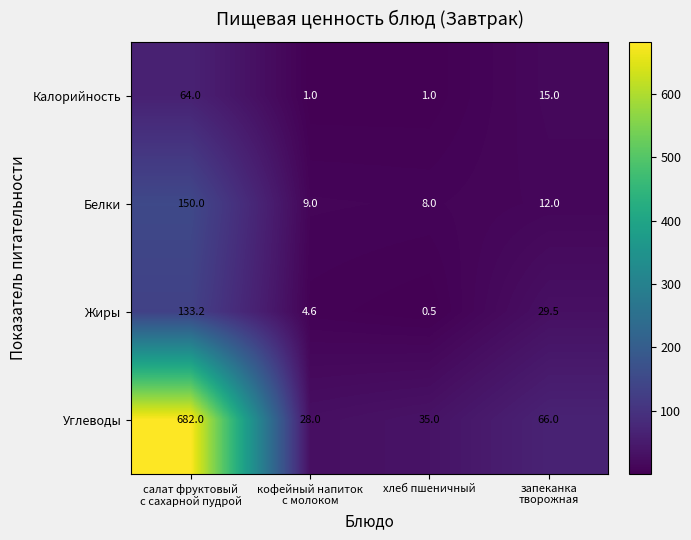

Which series has the widest spread of values?

Углеводы